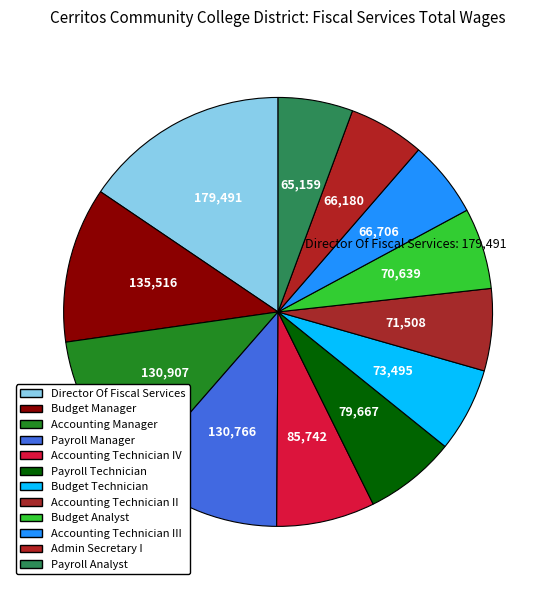

Count the number of slices in the pie.

12